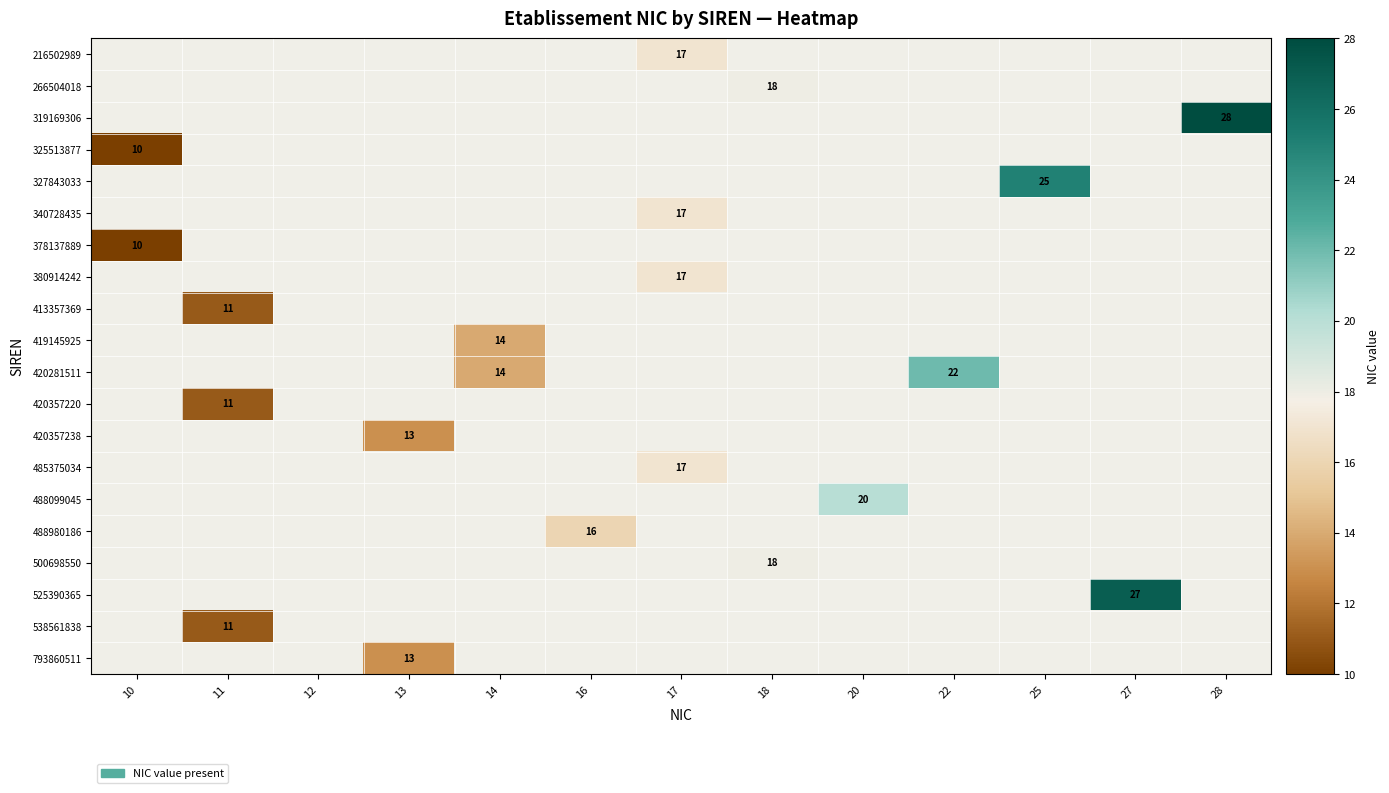

What is the greatest value displayed?

28.0